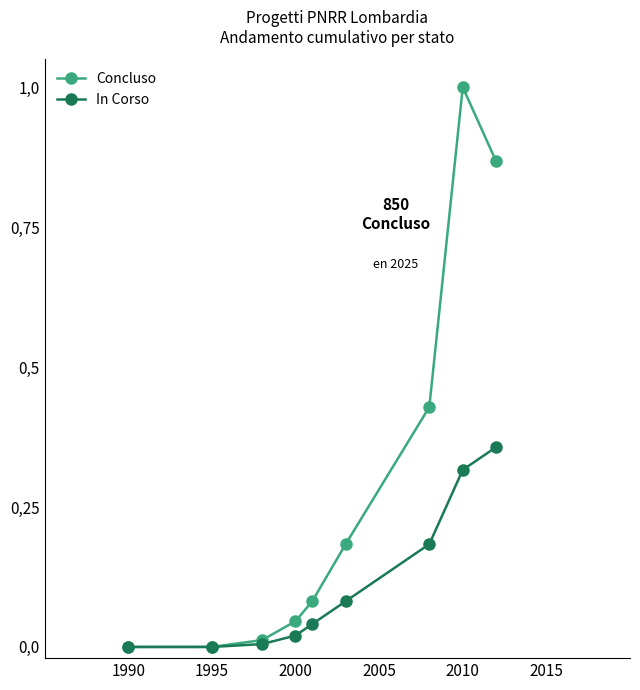

Does the chart have visible grid lines?

No